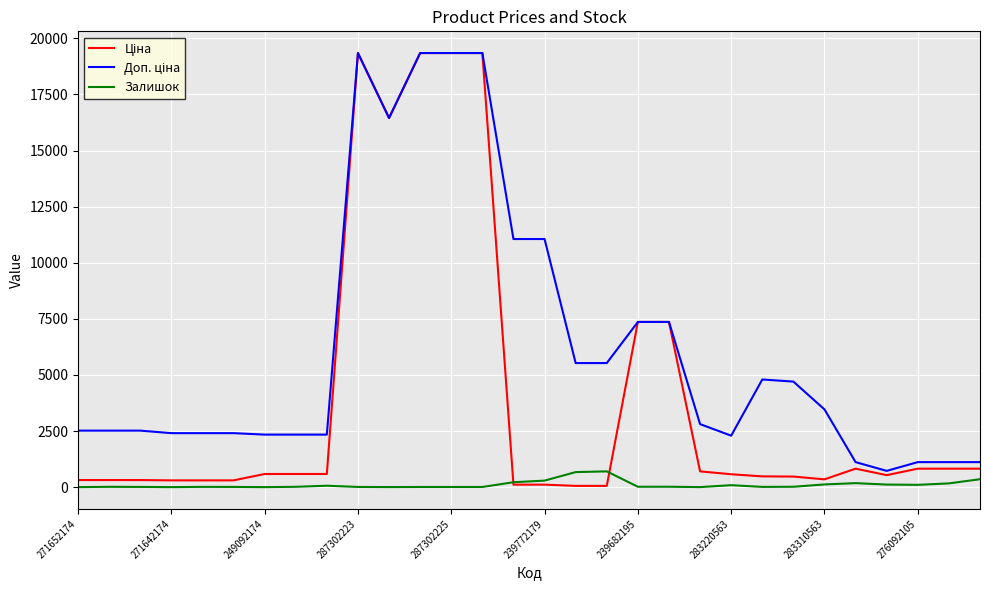

What is the greatest value displayed?

19343.1